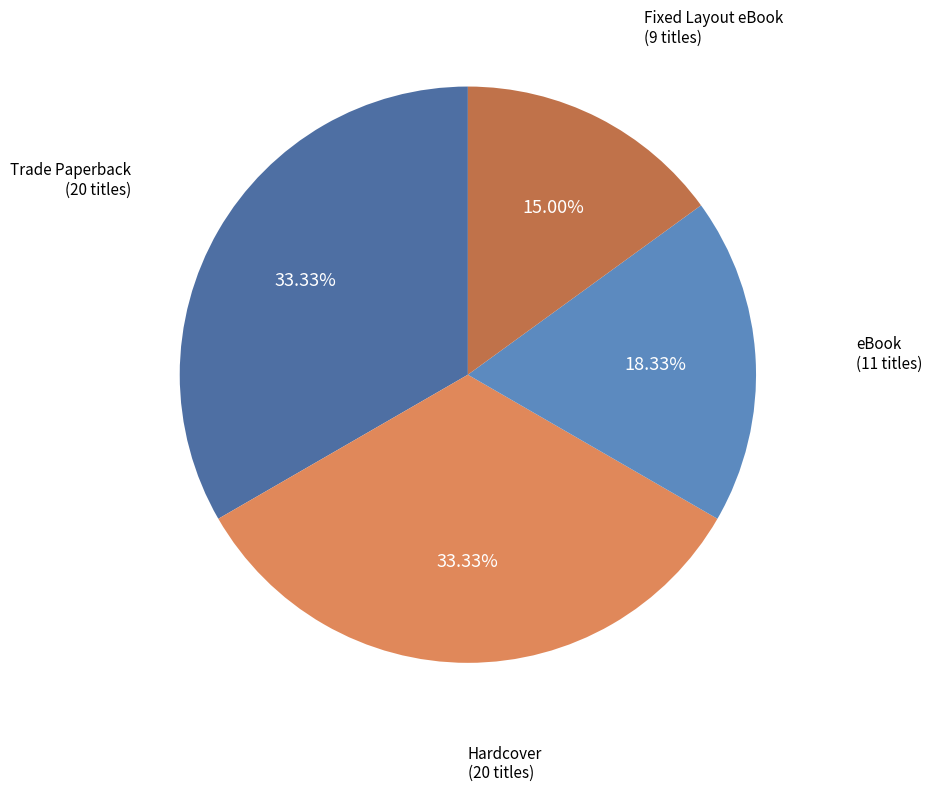

Is there a majority slice in this chart?

No